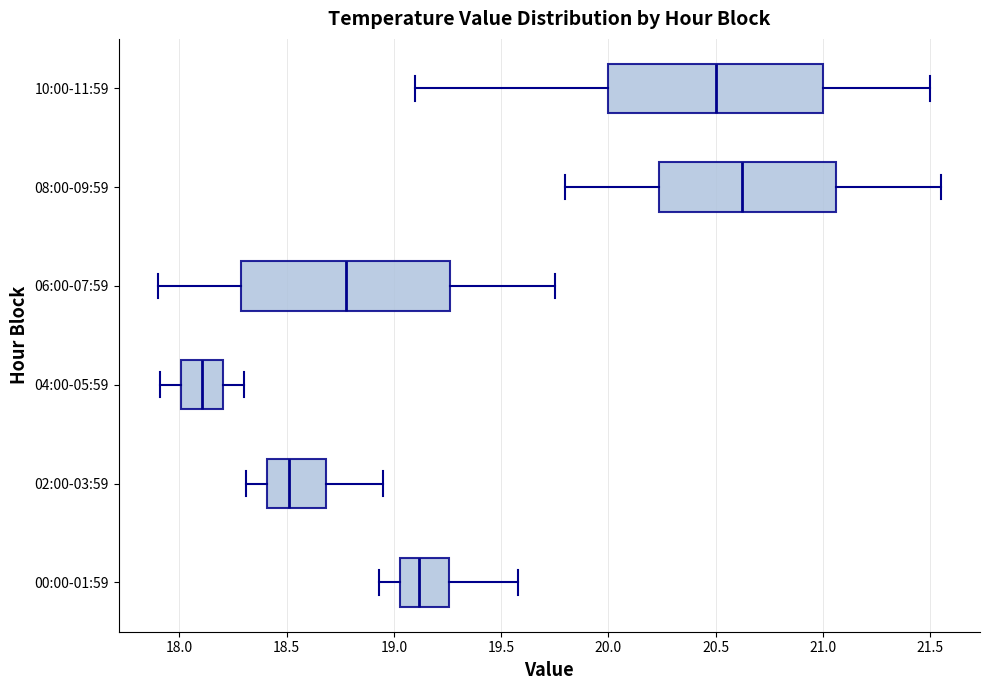

Where does the left whisker of the box for 08:00-09:59 end on the x-axis? The values are not printed on the chart, so give them approximately, as read against the axis.

19.80